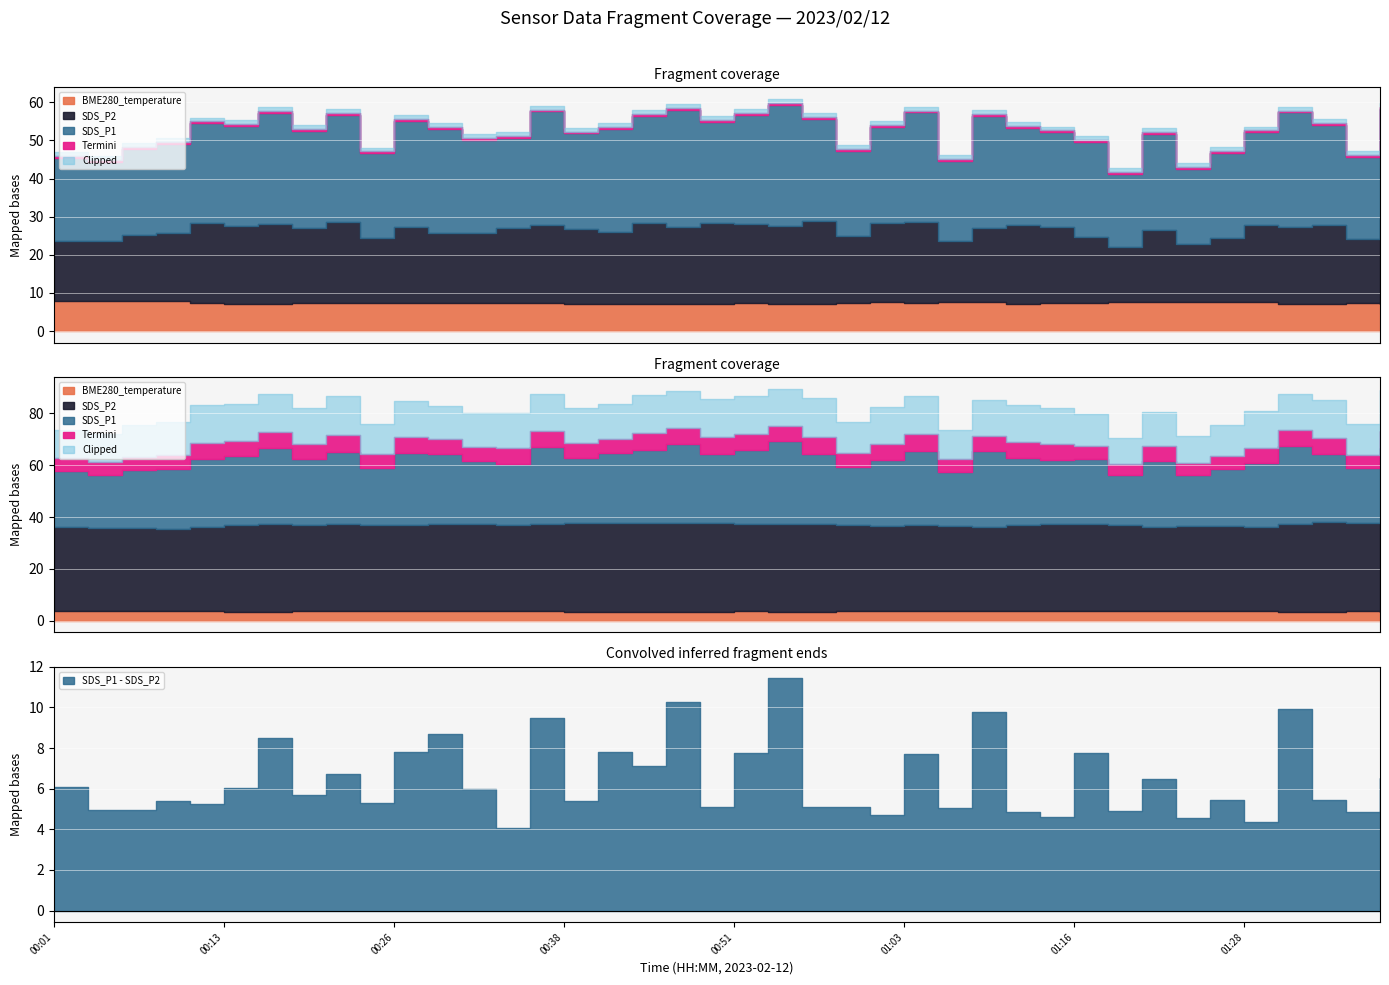

What is the difference between the second highest and minimum values in the SDS_P1 series?

11.4